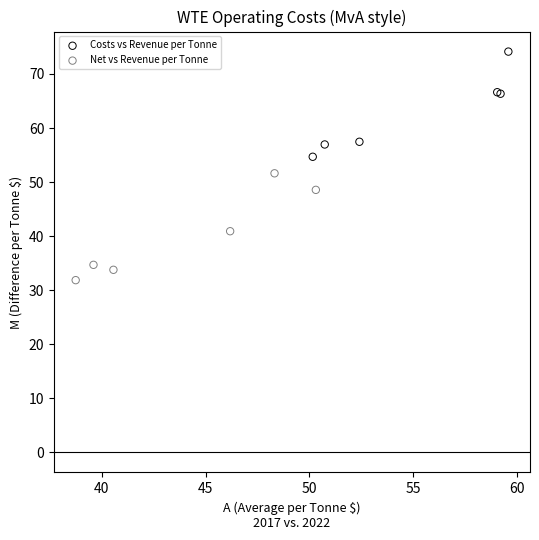

Which series has the largest Y range (max minus min)?

Net vs Revenue per Tonne